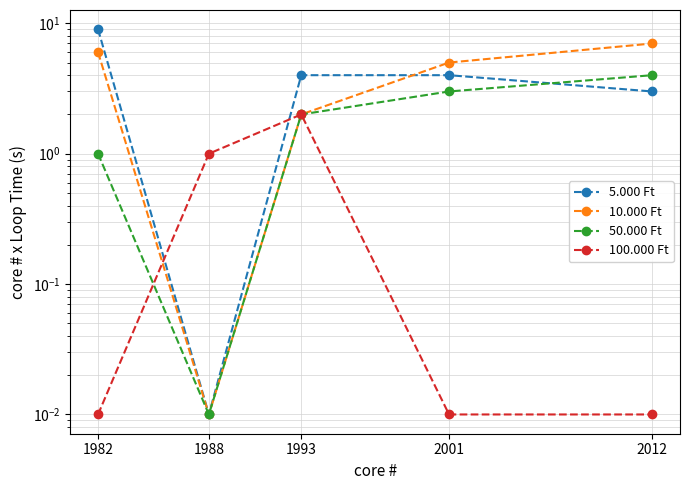

What is the average value of the 50.000 Ft series?

2.0